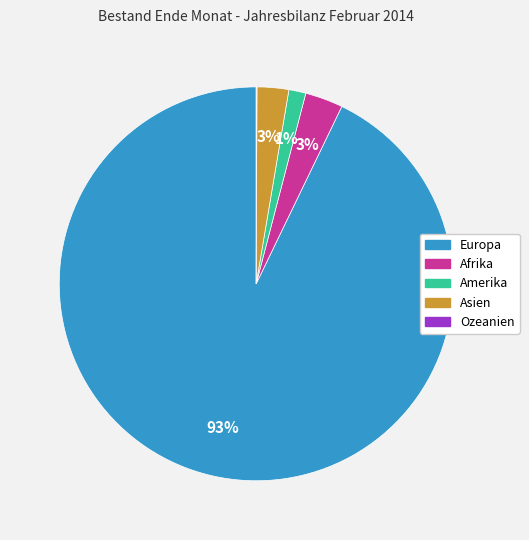

Which category has the biggest portion of the pie?

Europa